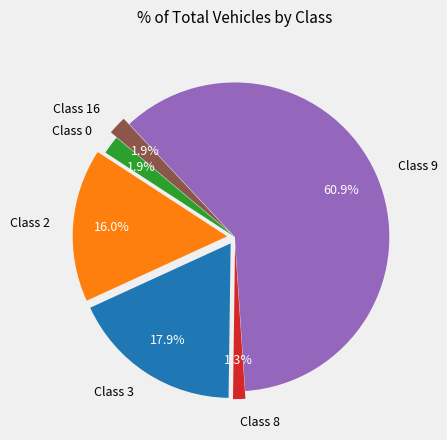

How many segments does this pie chart have?

6